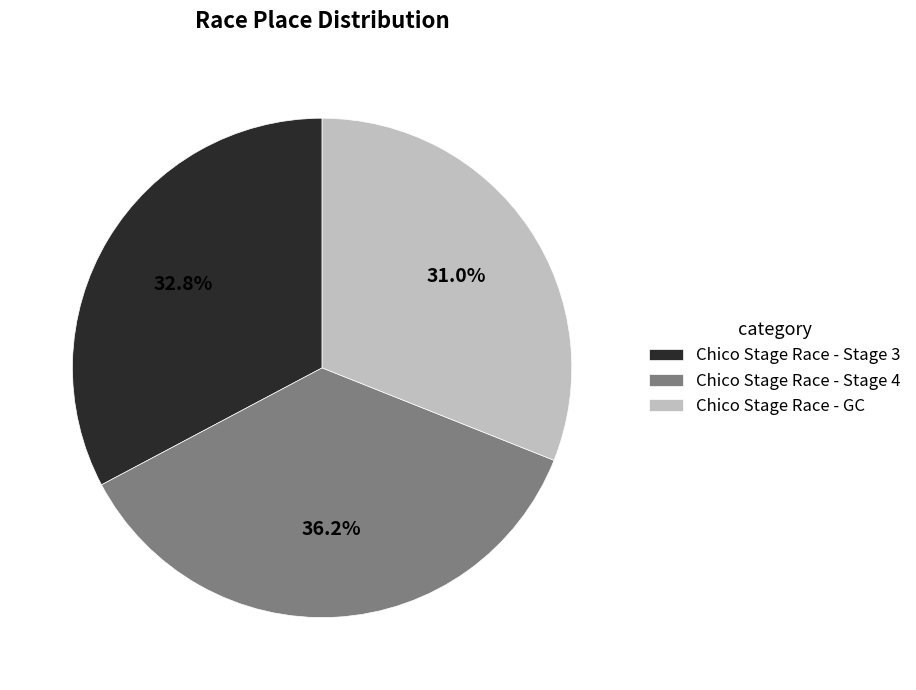

Rank the categories by value from highest to lowest.

Chico Stage Race - Stage 4, Chico Stage Race - Stage 3, Chico Stage Race - GC